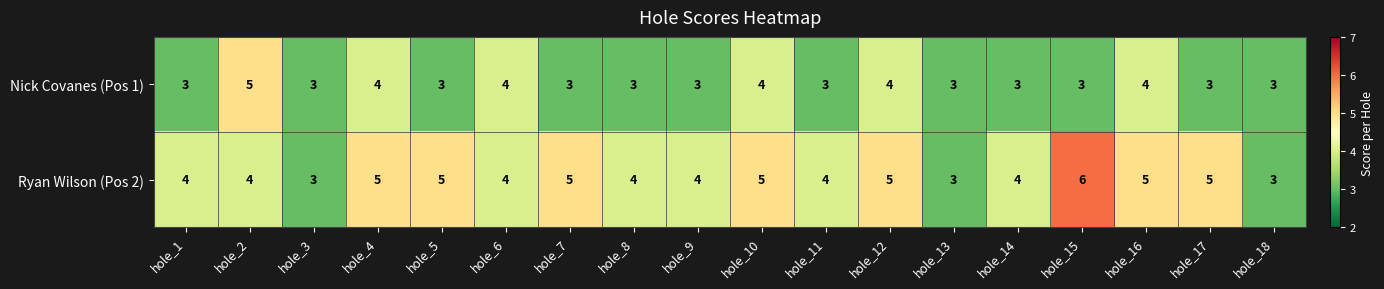

What is the approximate value of Ryan Wilson (Pos 2) at hole_8?

4